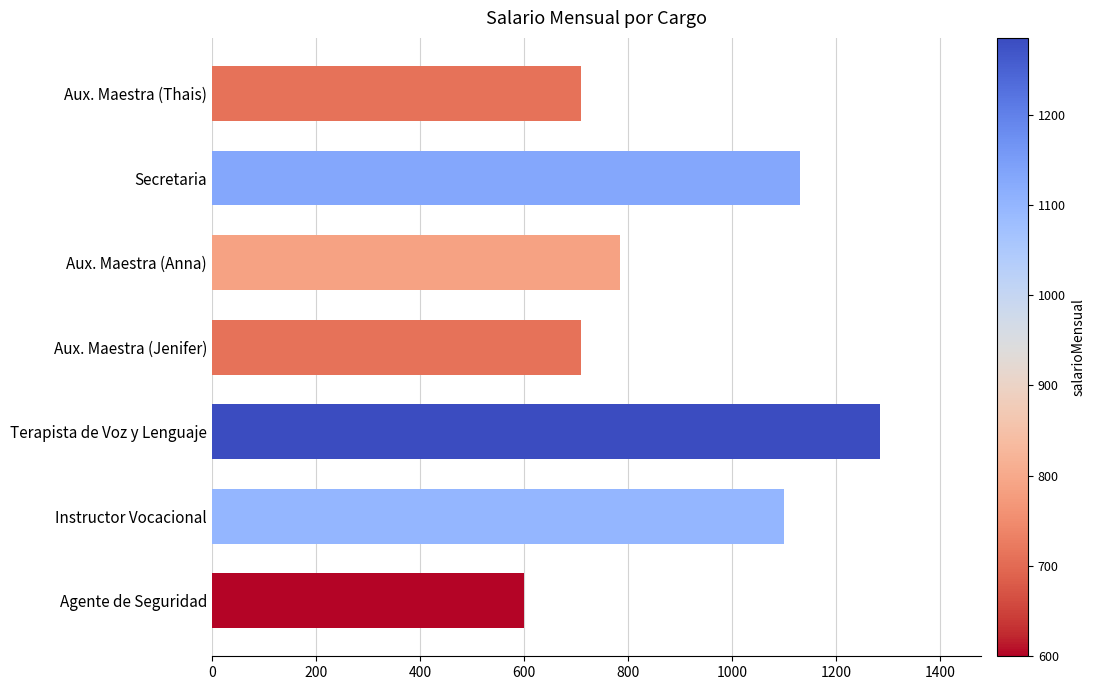

Reading bottom to top, extract all data points from this chart.

600	1100	1285	710	785	1130	710